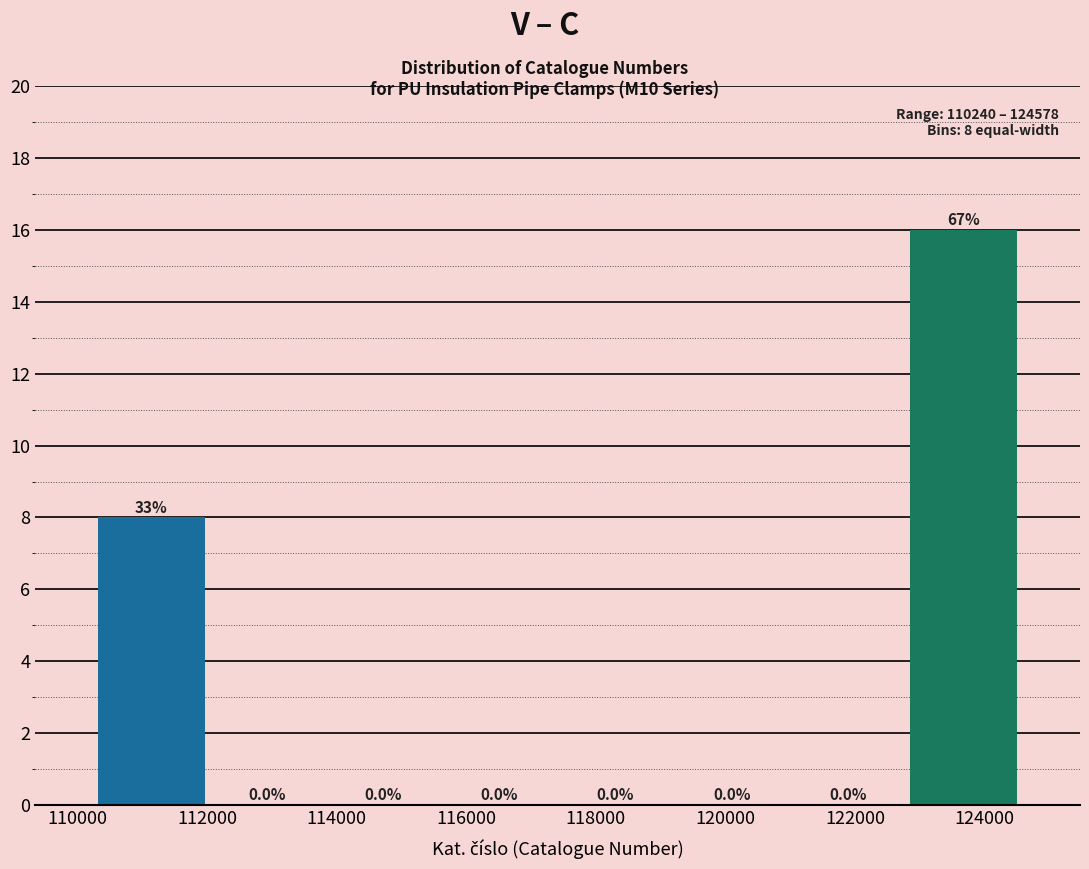

Which range on the x-axis has the tallest bar?

122800 to 124600